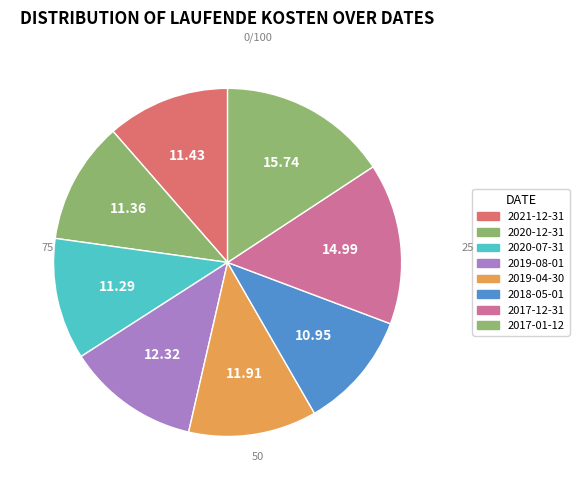

Count the number of slices in the pie.

8